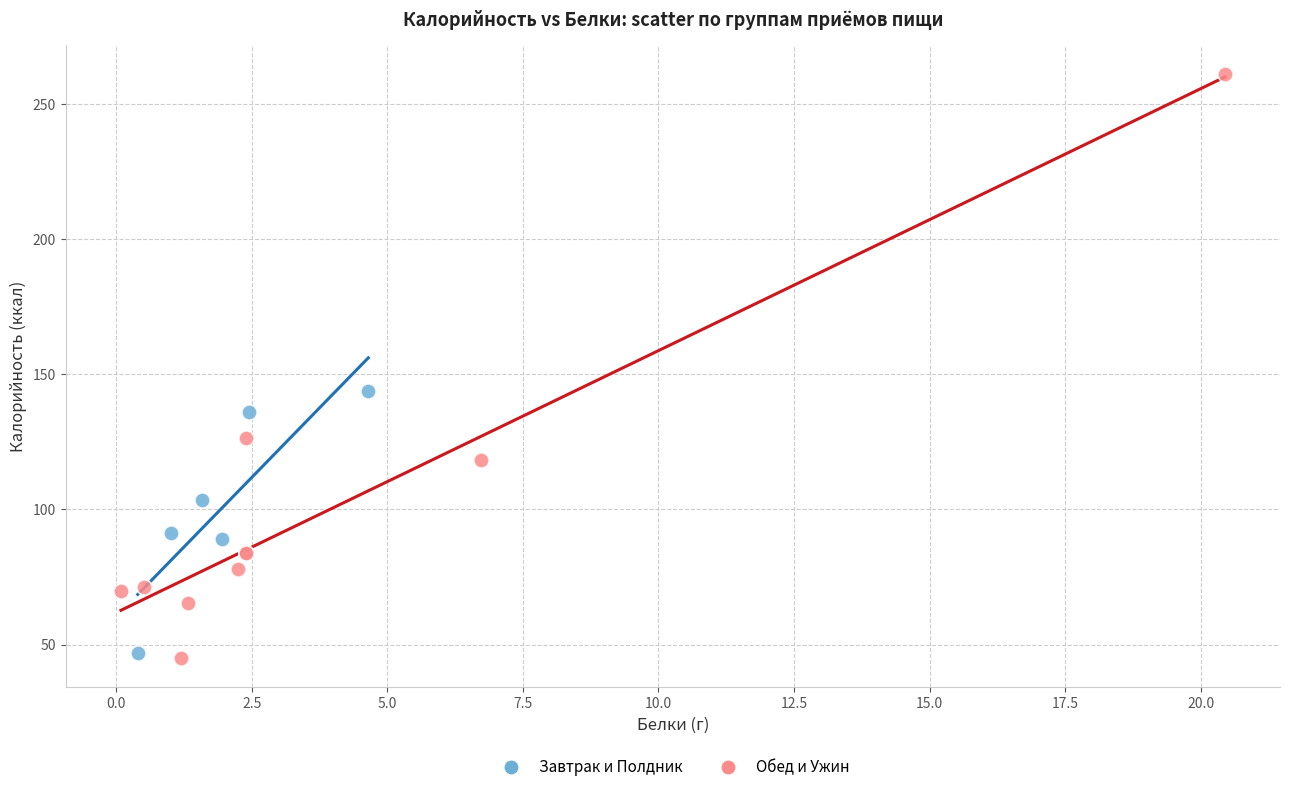

Which series has the largest Y range (max minus min)?

Обед и Ужин